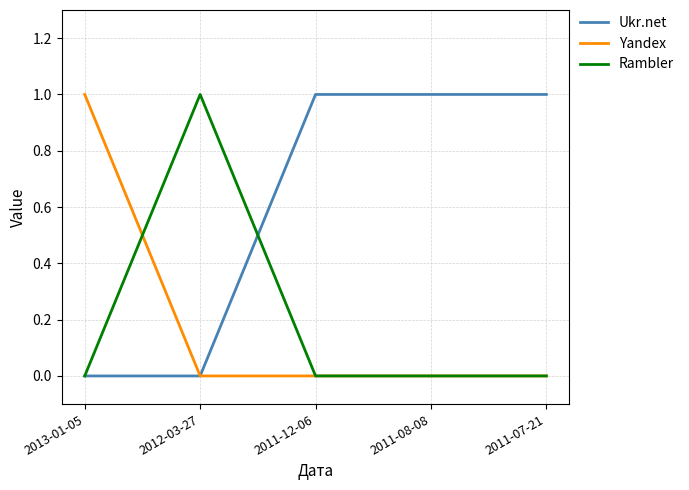

Is it true that Ukr.net equals 0 at 2012-03-27?

True